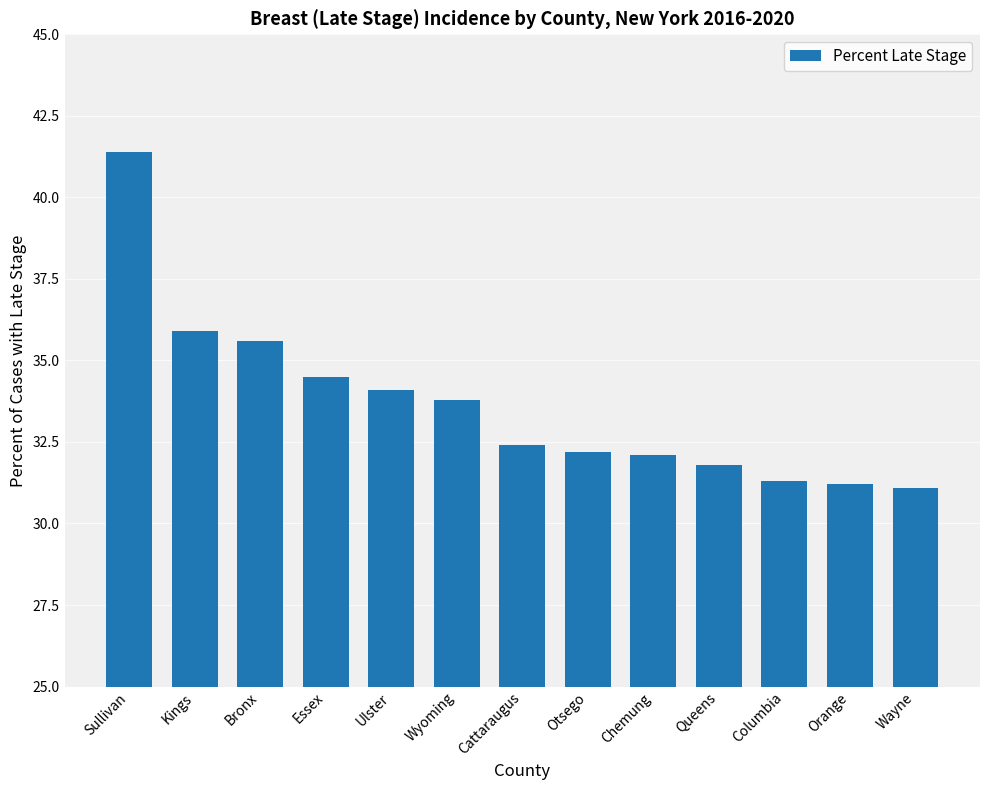

At which label does the data first exceed 32?

Sullivan